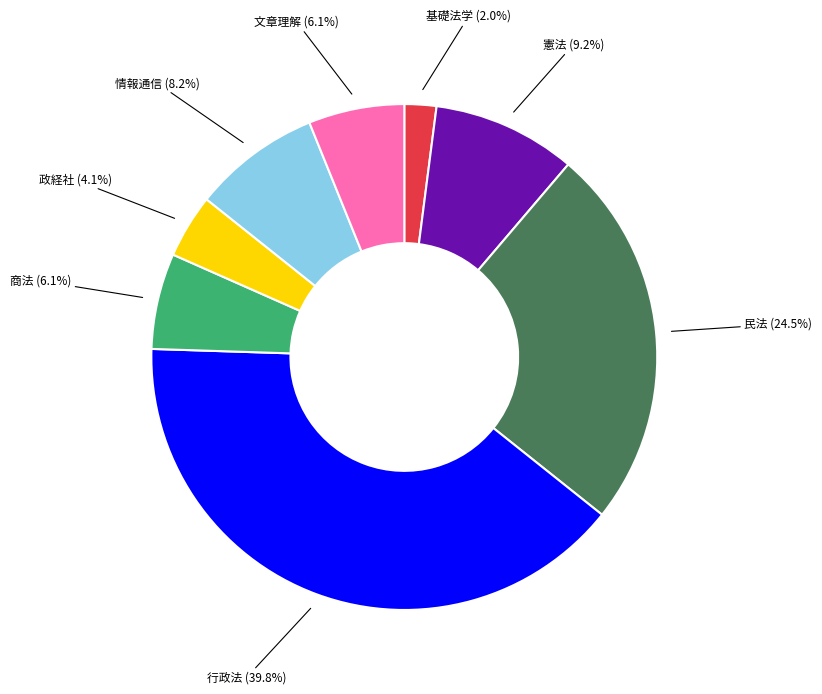

To the nearest percent, what percentage of the pie is 憲法?

9%